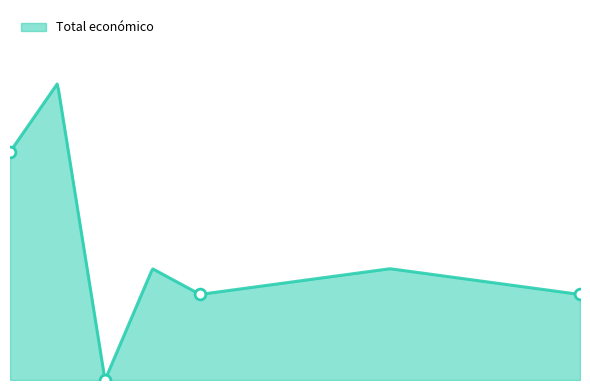

What is the ratio of the value at 2018 to the value at 2020?

2.7